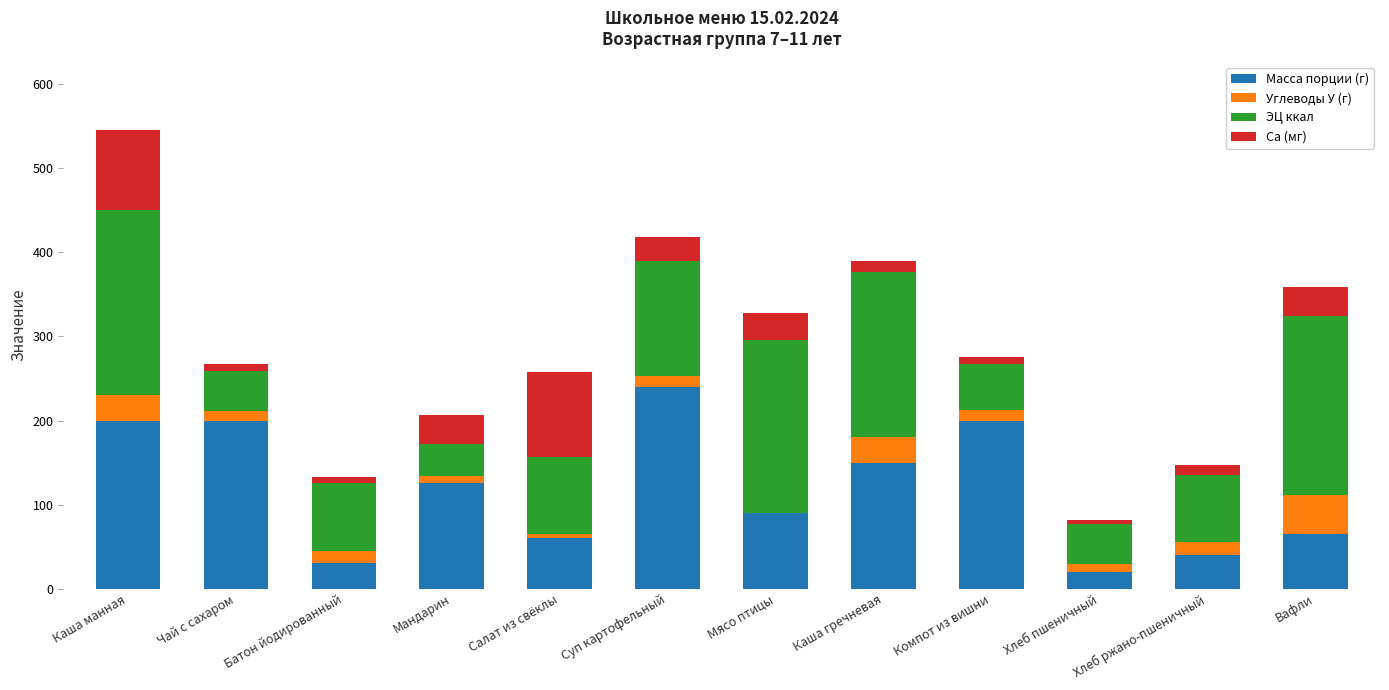

The value of Масса порции (г) at Мандарин is 126.0. True or false?

True